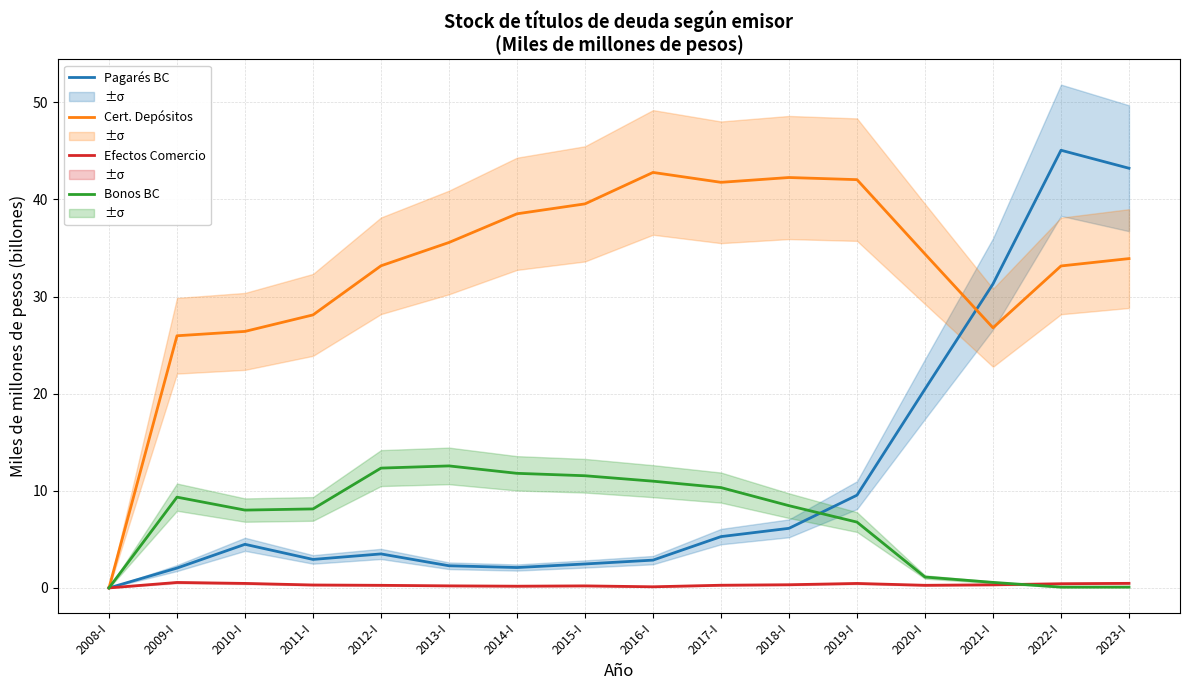

How many lines are shown in the chart?

4